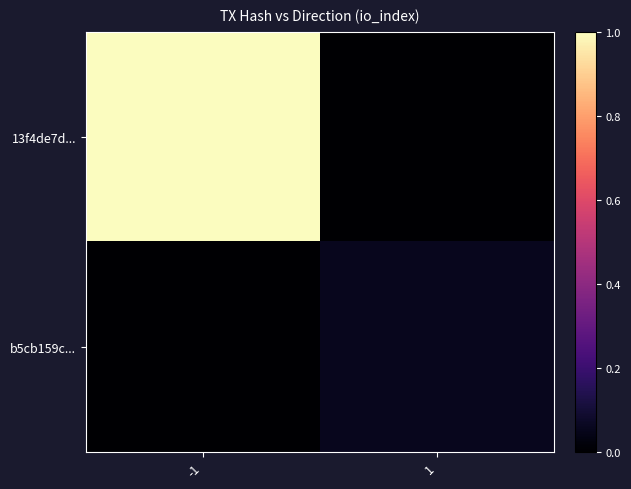

What is the total value across all series at -1?

1.0